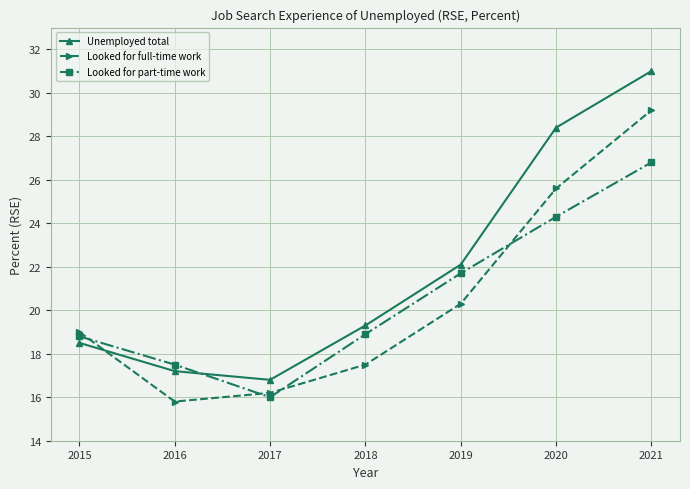

What is the value of the Unemployed total point at the 7th from the left?

31.0